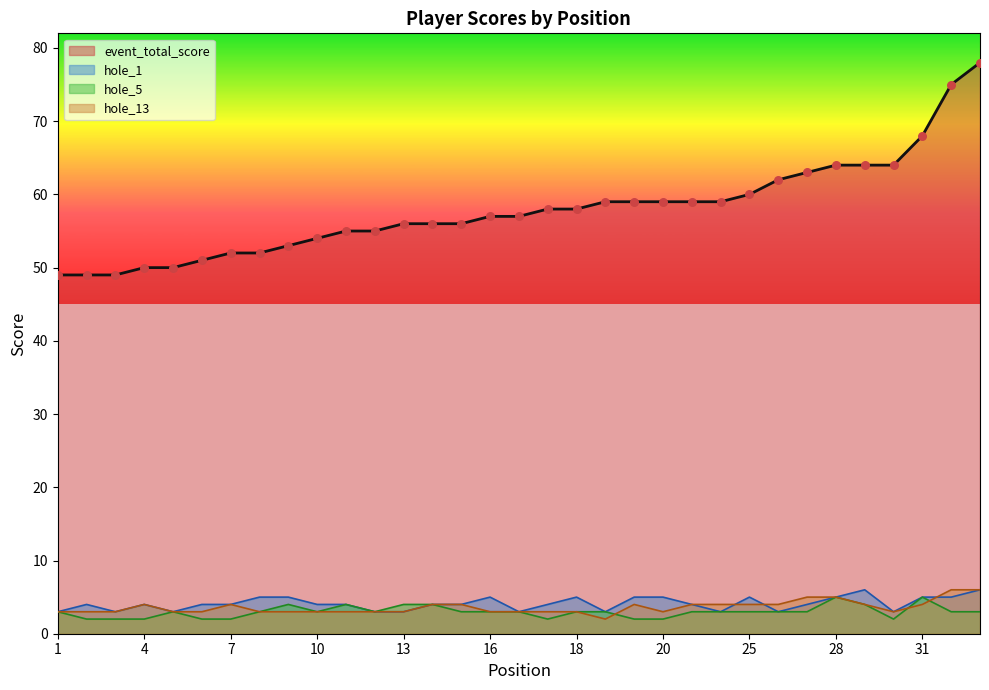

Is the value of hole_5 at 13 greater than the value of hole_1 at 18?

No